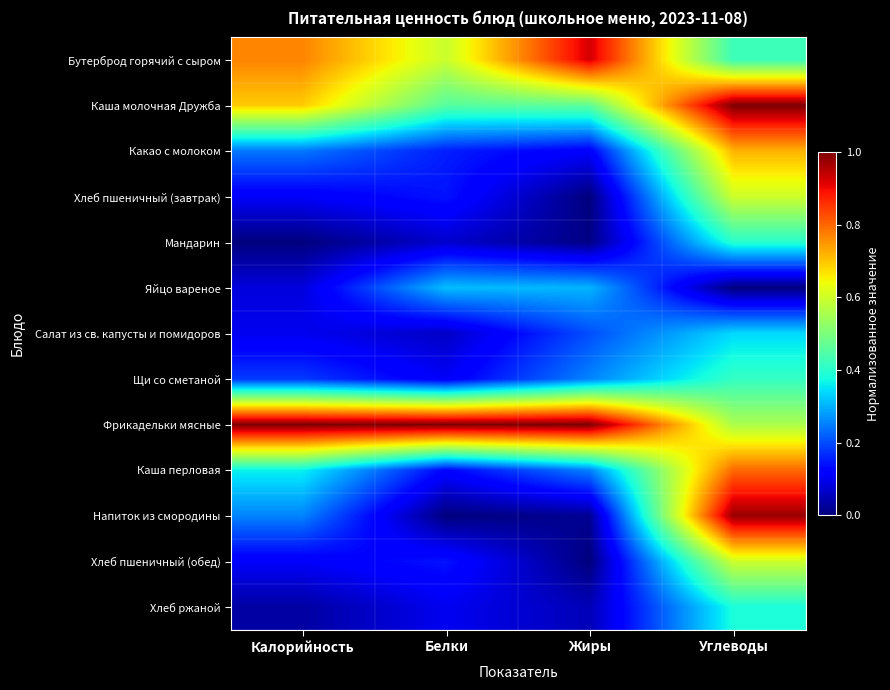

Reading left to right, what are all the values shown in this chart?

Бутерброд горячий с сыром: Калорийность=0.8	Белки=0.6	Жиры=0.9	Углеводы=0.4
Каша молочная Дружба: Калорийность=0.7	Белки=0.5	Жиры=0.5	Углеводы=1.0
Какао с молоком: Калорийность=0.2	Белки=0.2	Жиры=0.1	Углеводы=0.7
Хлеб пшеничный (завтрак): Калорийность=0.1	Белки=0.1	Жиры=0.0	Углеводы=0.6
Мандарин: Калорийность=0.0	Белки=0.1	Жиры=0.0	Углеводы=0.4
Яйцо вареное: Калорийность=0.1	Белки=0.3	Жиры=0.3	Углеводы=0.0
Салат из св. капусты и помидоров: Калорийность=0.1	Белки=0.1	Жиры=0.2	Углеводы=0.3
Щи со сметаной: Калорийность=0.2	Белки=0.1	Жиры=0.3	Углеводы=0.4
Фрикадельки мясные: Калорийность=1.0	Белки=1.0	Жиры=1.0	Углеводы=0.6
Каша перловая: Калорийность=0.4	Белки=0.1	Жиры=0.3	Углеводы=0.8
Напиток из смородины: Калорийность=0.3	Белки=0.0	Жиры=0.0	Углеводы=1.0
Хлеб пшеничный (обед): Калорийность=0.1	Белки=0.1	Жиры=0.0	Углеводы=0.6
Хлеб ржаной: Калорийность=0.0	Белки=0.1	Жиры=0.1	Углеводы=0.4